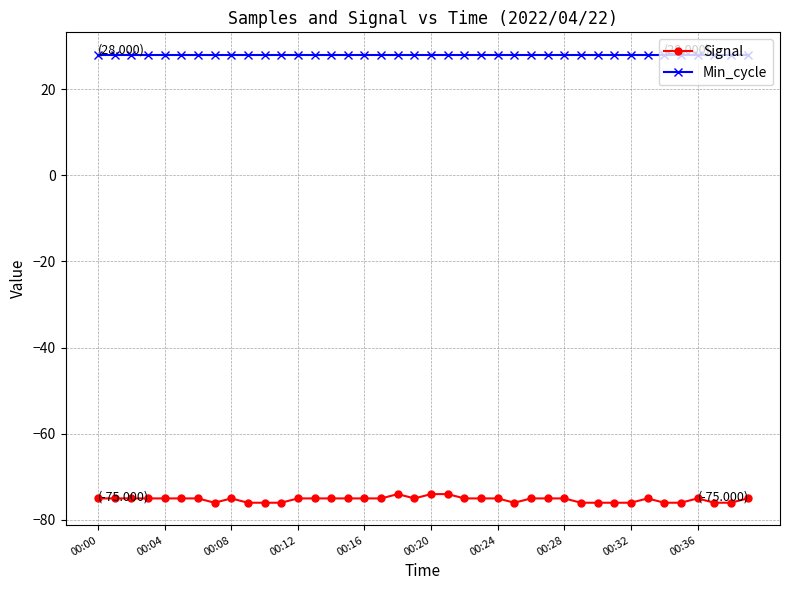

What is the highest value of the Min_cycle series?

28